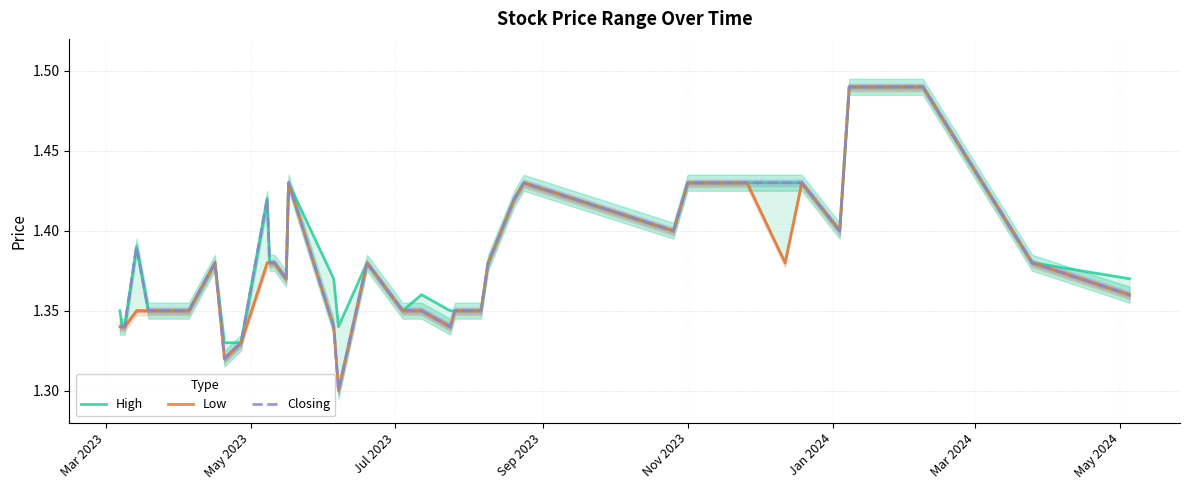

What is the minimum value shown in the chart?

1.3